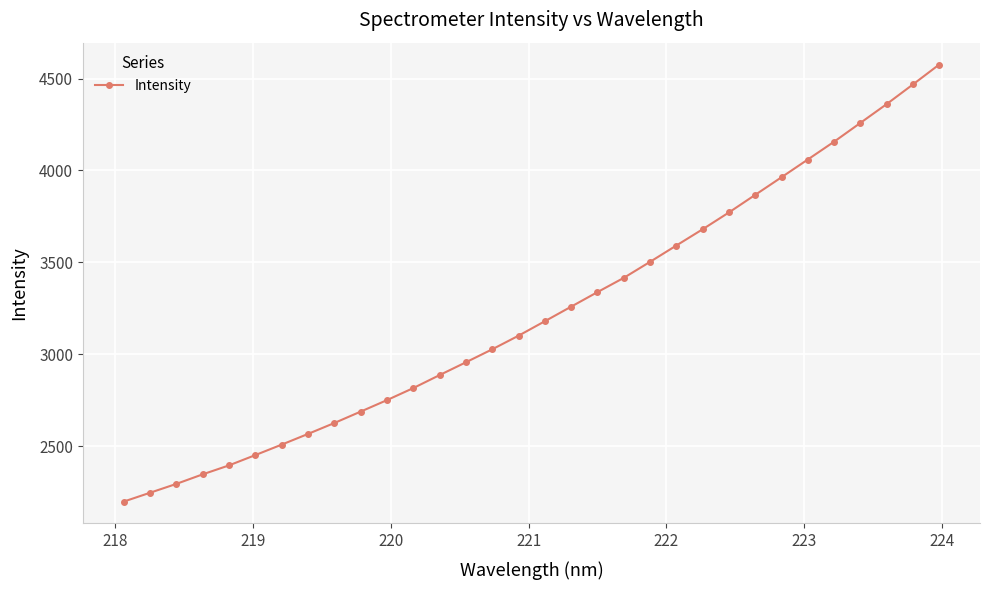

What is the minimum value shown in the chart?

2199.2